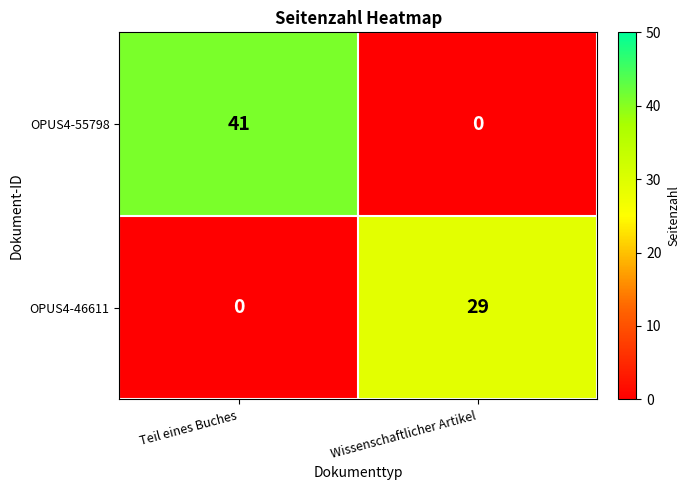

Which category has the highest value across all series?

Teil eines Buches